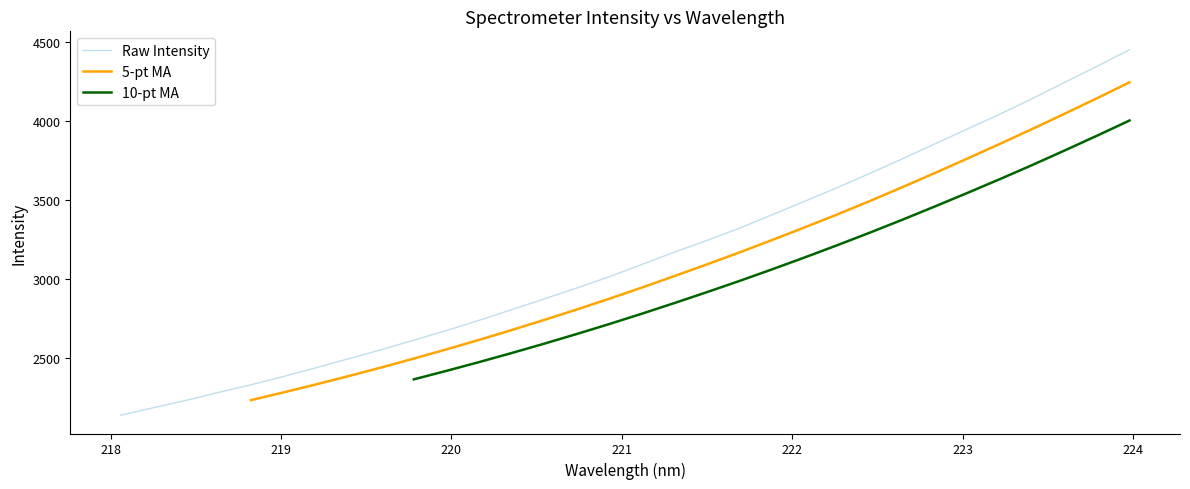

What is the maximum value for Raw Intensity?

4449.1